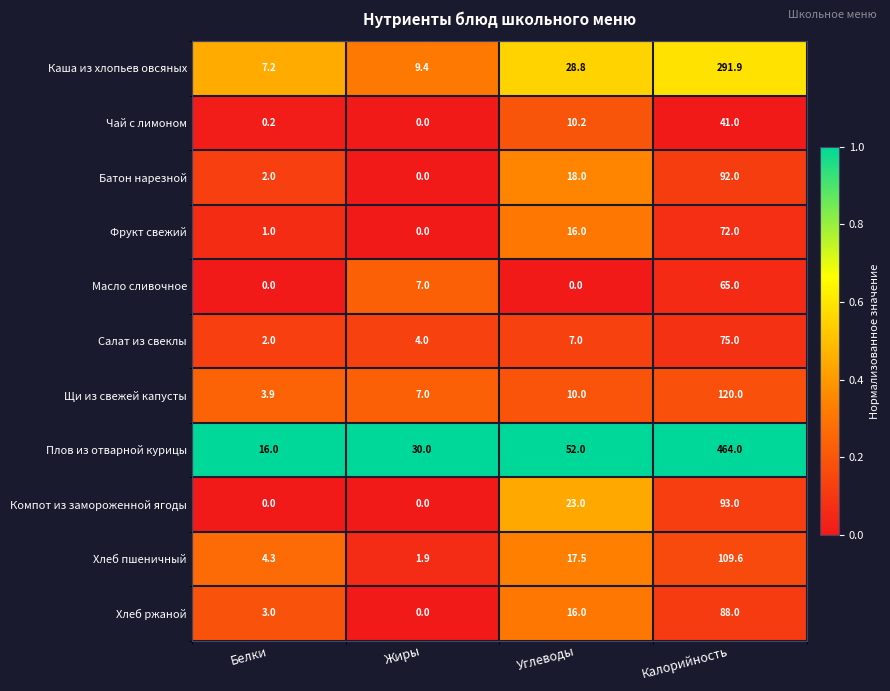

What is the spread (max minus min) of values at Жиры?

30.0